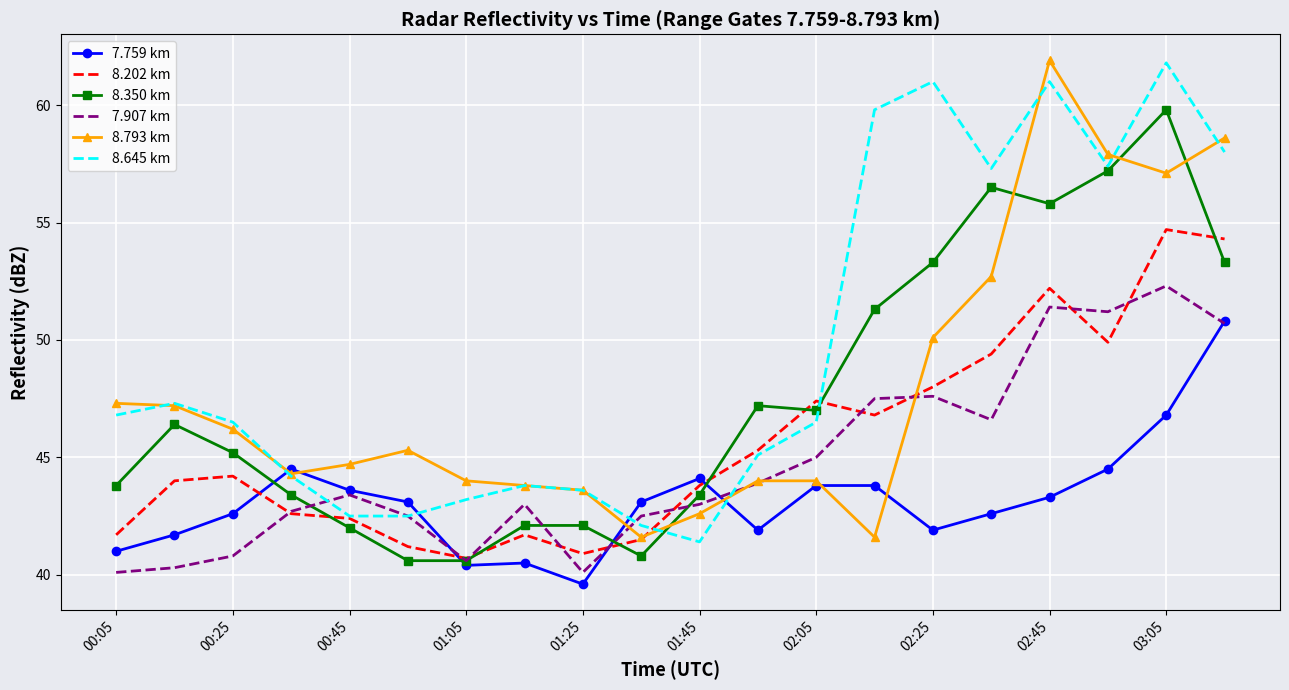

Which series has the largest total across all categories?

8.645 km